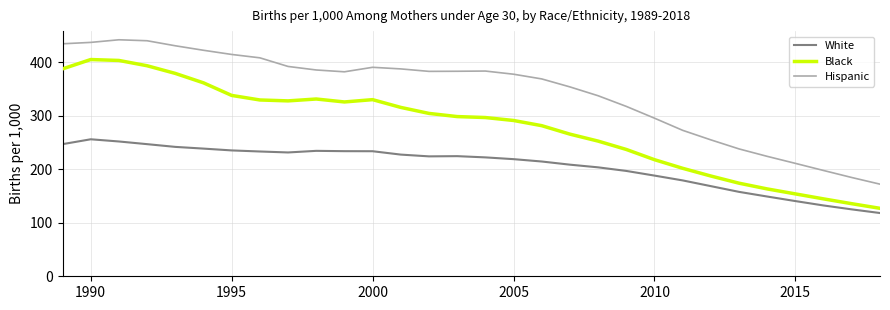

True or false: Black and Hispanic cross at least once.

False